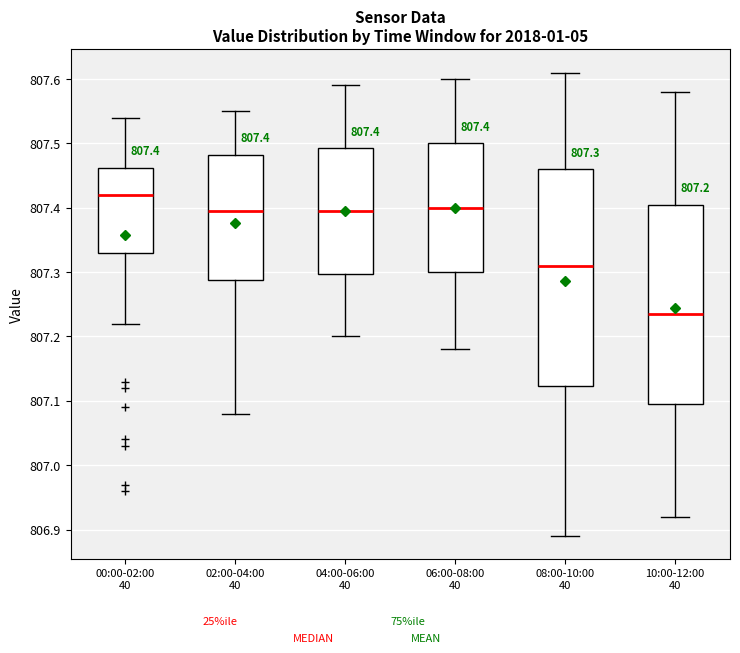

Which box has the lowest median line?

10:00-12:00 40